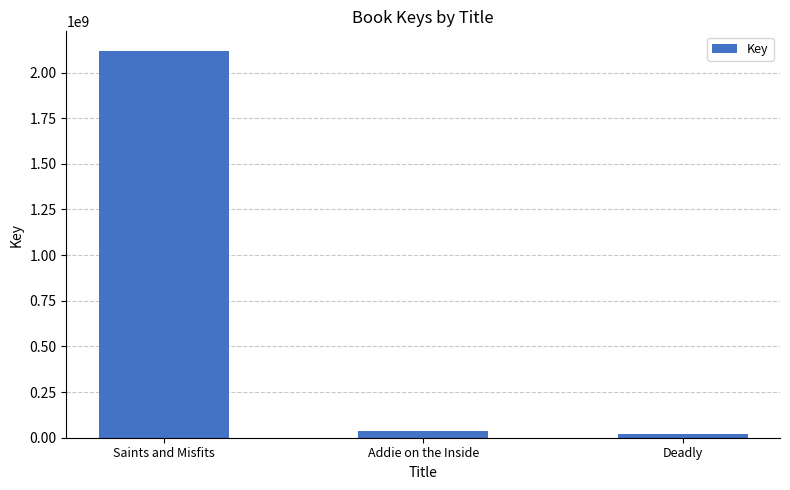

Which category has the highest value across all series?

Saints and Misfits